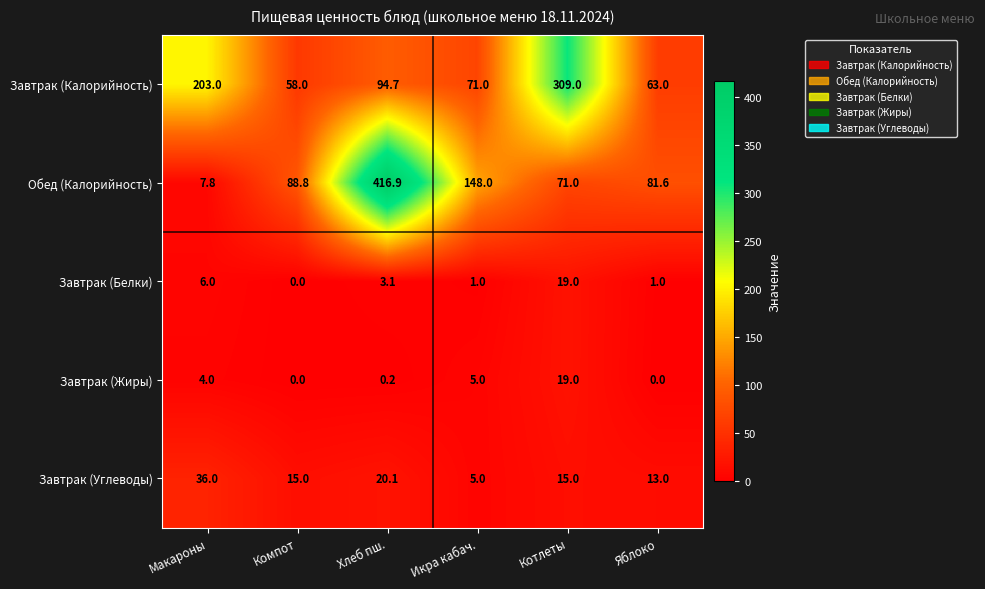

Reading left to right, list all the values displayed in this chart.

Завтрак (Калорийность): 203.0	58.0	94.7	71.0	309.0	63.0
Обед (Калорийность): 7.8	88.8	416.9	148.0	71.0	81.6
Завтрак (Белки): 6.0	0.0	3.1	1.0	19.0	1.0
Завтрак (Жиры): 4.0	0.0	0.2	5.0	19.0	0.0
Завтрак (Углеводы): 36.0	15.0	20.1	5.0	15.0	13.0